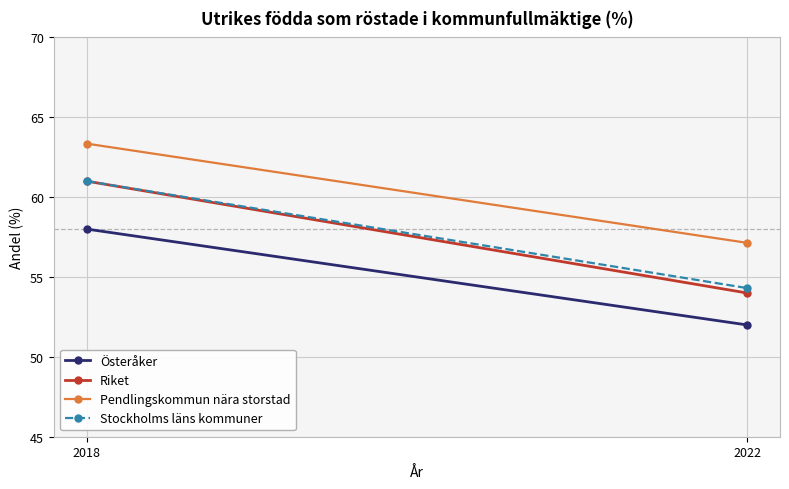

Reading right to left, what are all the values shown in this chart?

Österåker: 2022=52.0	2018=58.0
Riket: 2022=54.0	2018=61.0
Pendlingskommun nära storstad: 2022=57.1	2018=63.3
Stockholms läns kommuner: 2022=54.3	2018=61.0